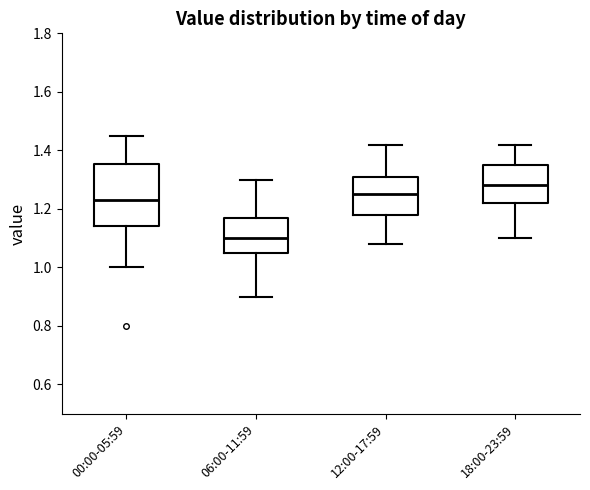

Reading left to right, read every box against the y-axis: the position of its median line, the range the box covers, and the ends of its whiskers. The values are not printed on the chart, so give them approximately, as read against the axis.

00:00-05:59: median 1.24, box 1.14 to 1.36, whiskers 1.00 to 1.46
06:00-11:59: median 1.10, box 1.06 to 1.18, whiskers 0.90 to 1.30
12:00-17:59: median 1.26, box 1.18 to 1.32, whiskers 1.08 to 1.42
18:00-23:59: median 1.28, box 1.22 to 1.36, whiskers 1.10 to 1.42